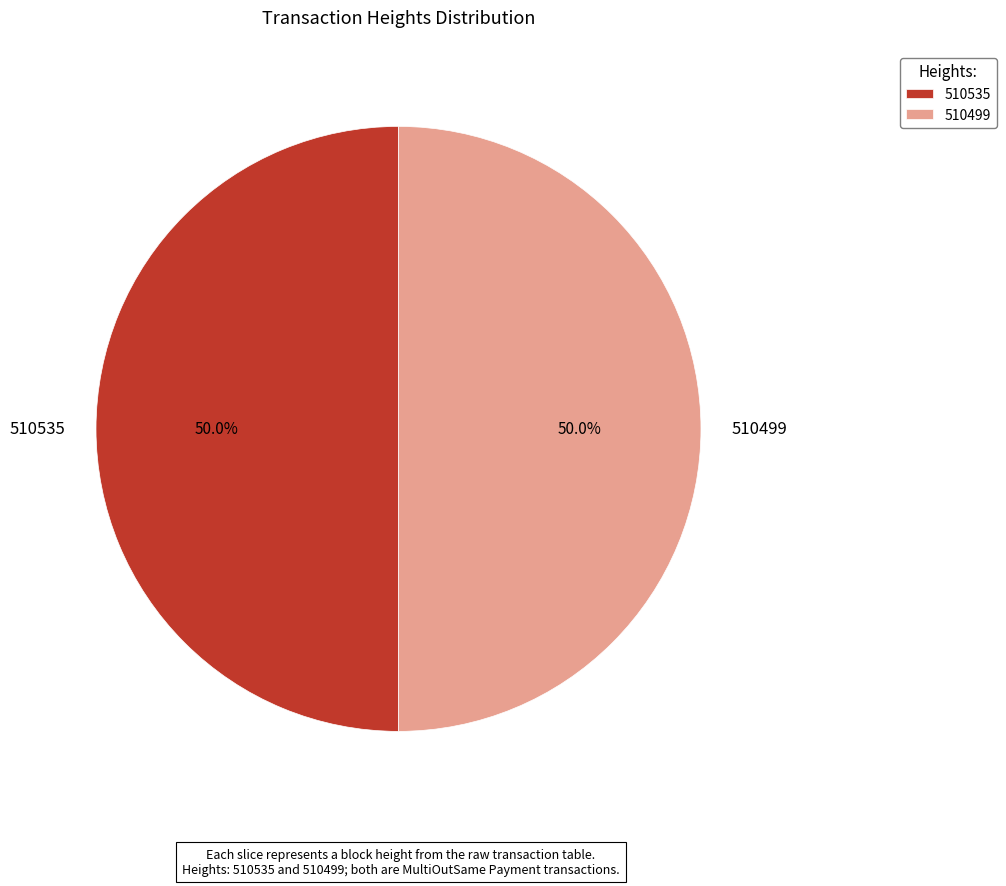

How many segments does this pie chart have?

2